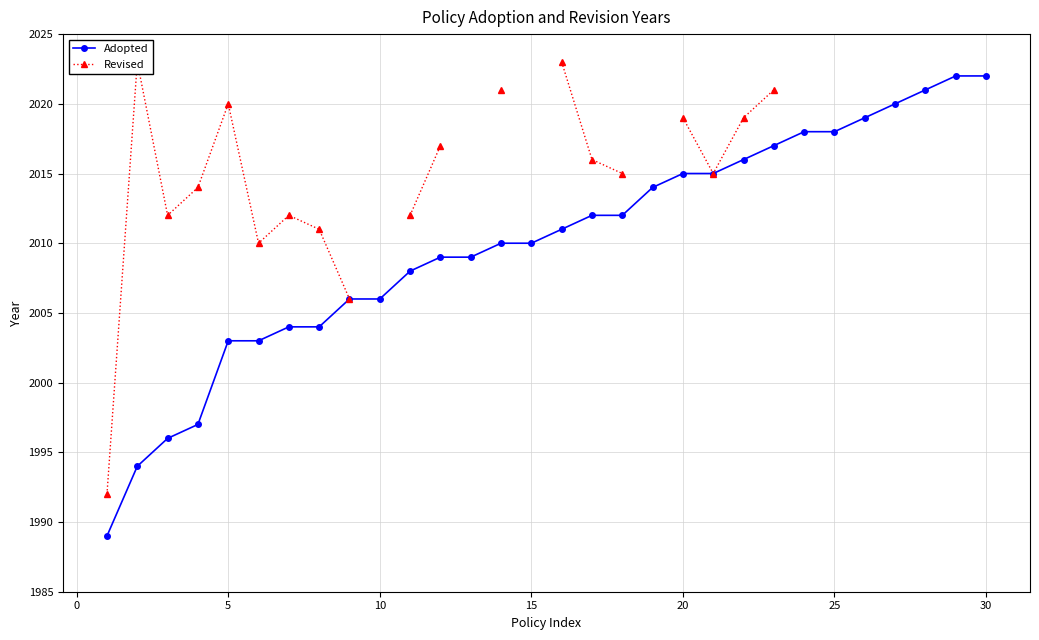

What is the difference between the maximum and minimum values in the Revised series?

31.0